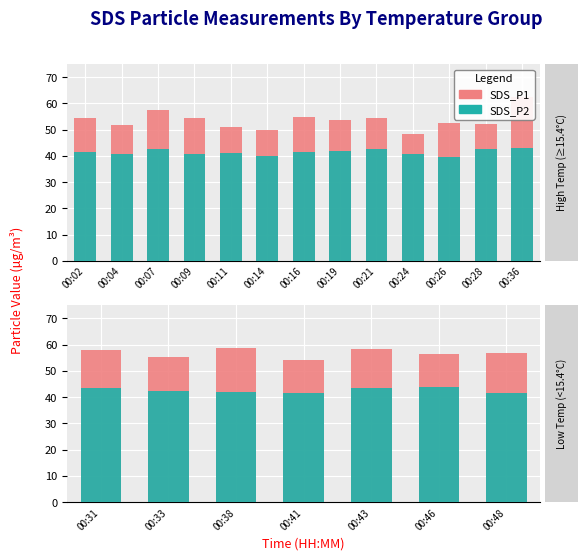

Which series has the widest spread of values?

SDS_P1